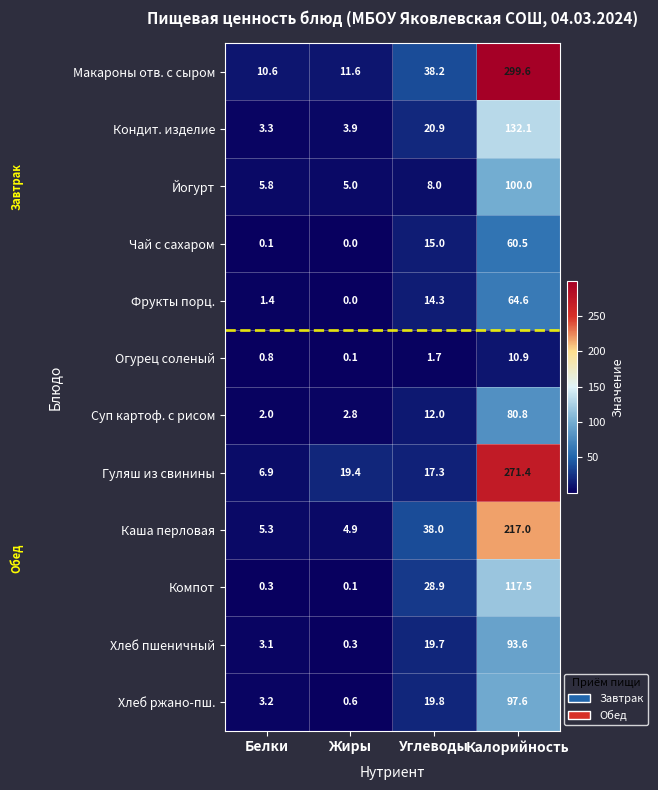

True or false: Гуляш из свинины has a value of 17.3 at Углеводы.

True